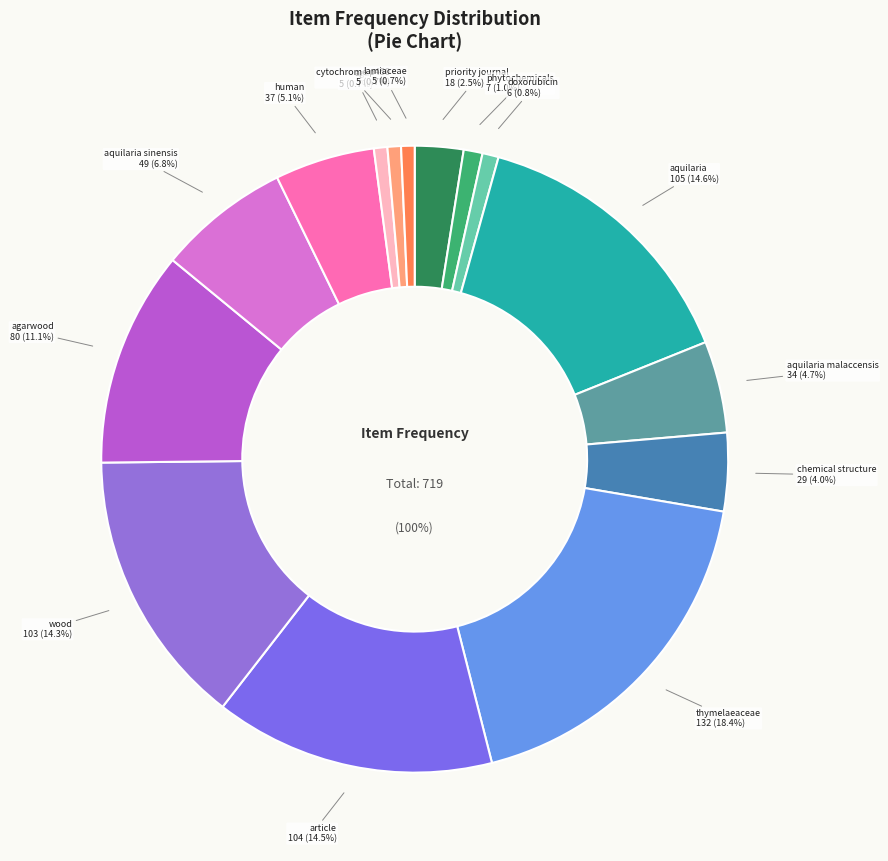

Count the number of slices in the pie.

15